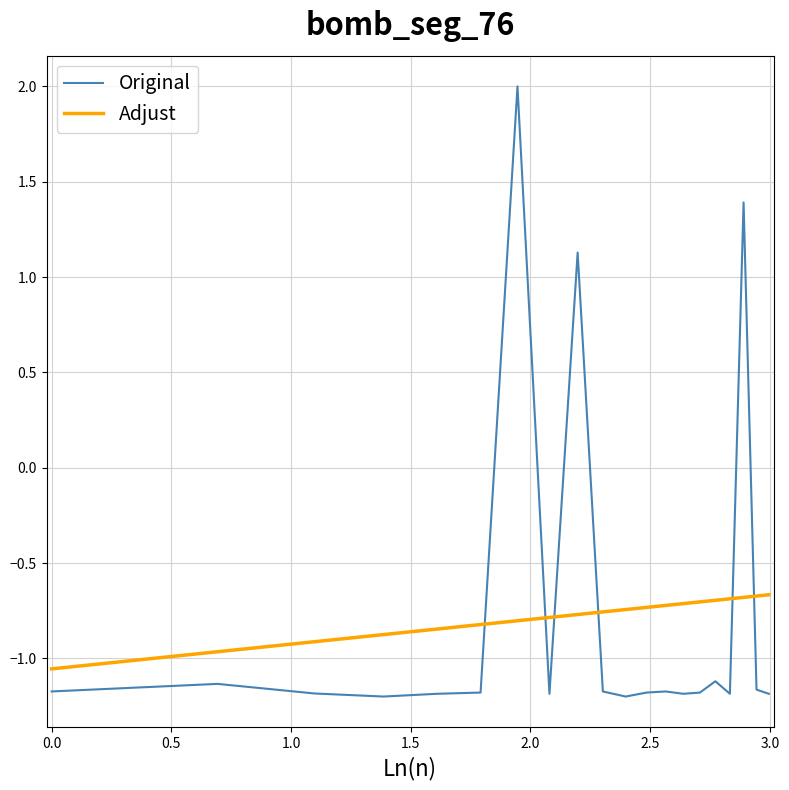

Which series ends up on top after the final intersection of Original and Adjust?

Adjust